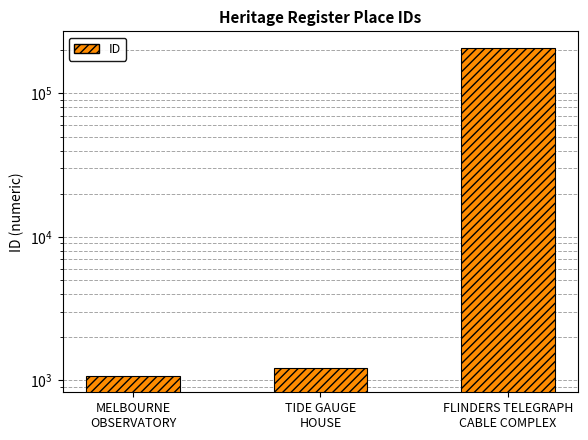

Are the bars horizontal?

No